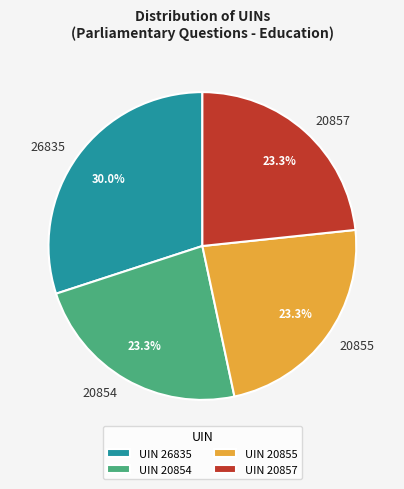

To the nearest percent, what is the difference between the 20855 and 26835 slice percentages?

7%